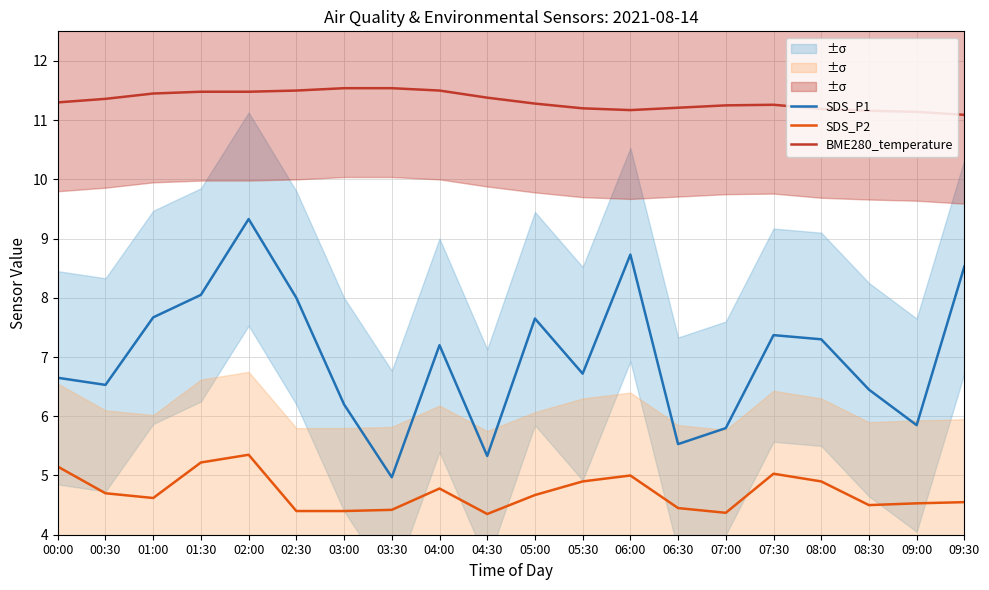

Which series changed the most between 00:30 and 06:30?

SDS_P1